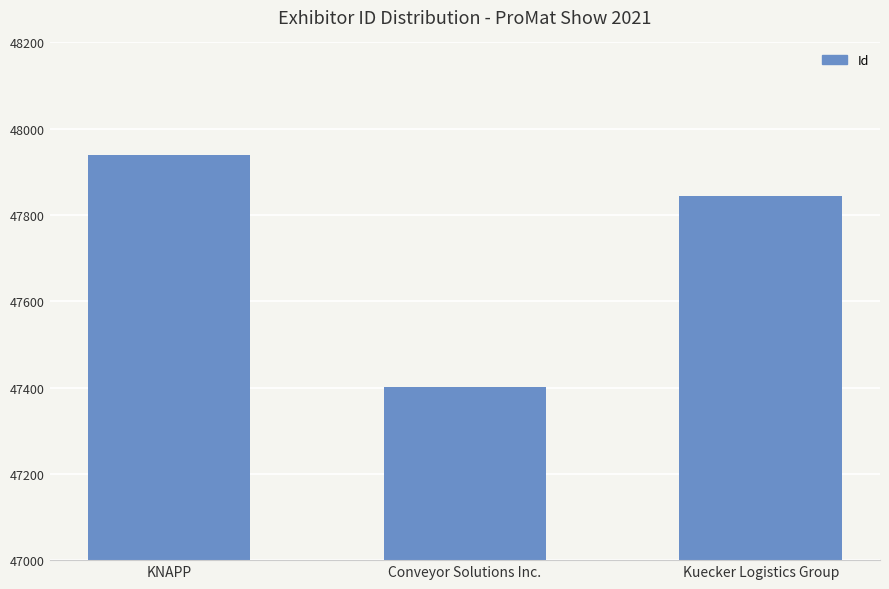

What is the smallest value displayed?

47402